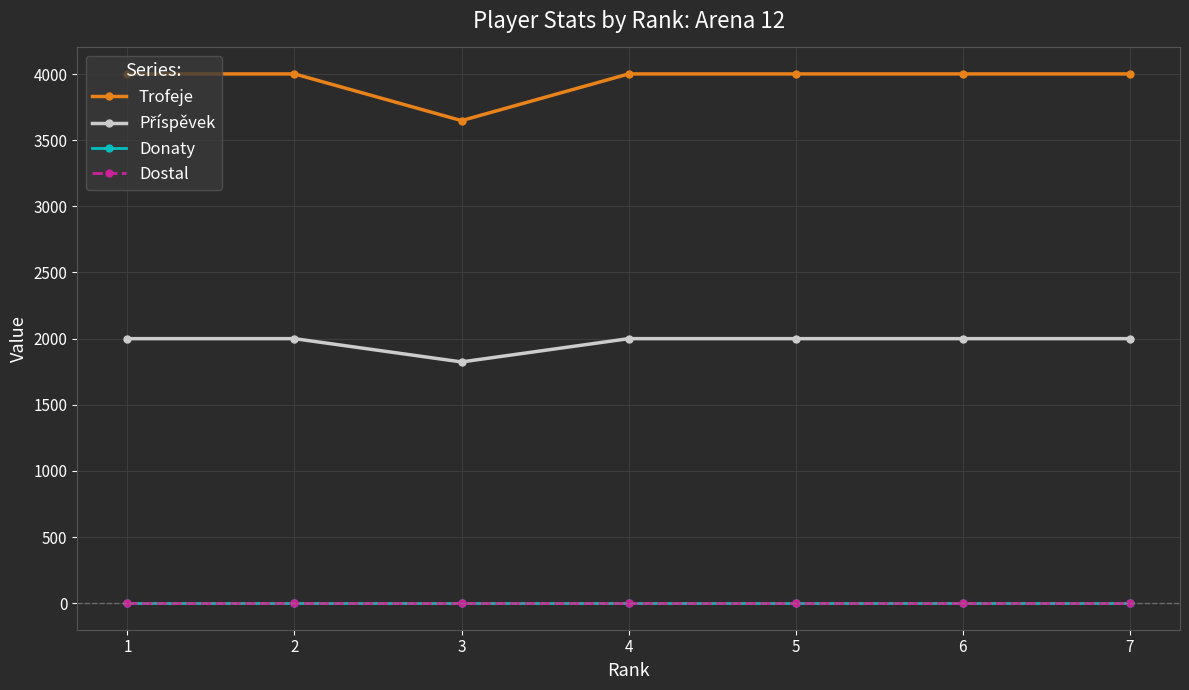

True or false: Trofeje and Dostal intersect in this chart.

False